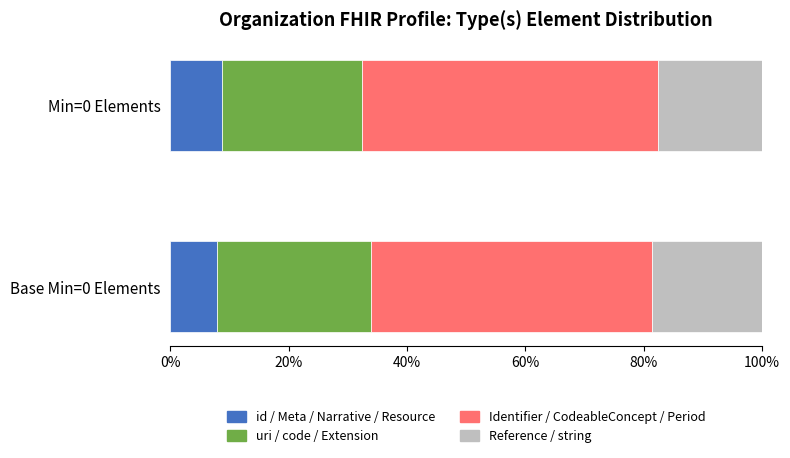

How many series are shown in this chart?

4